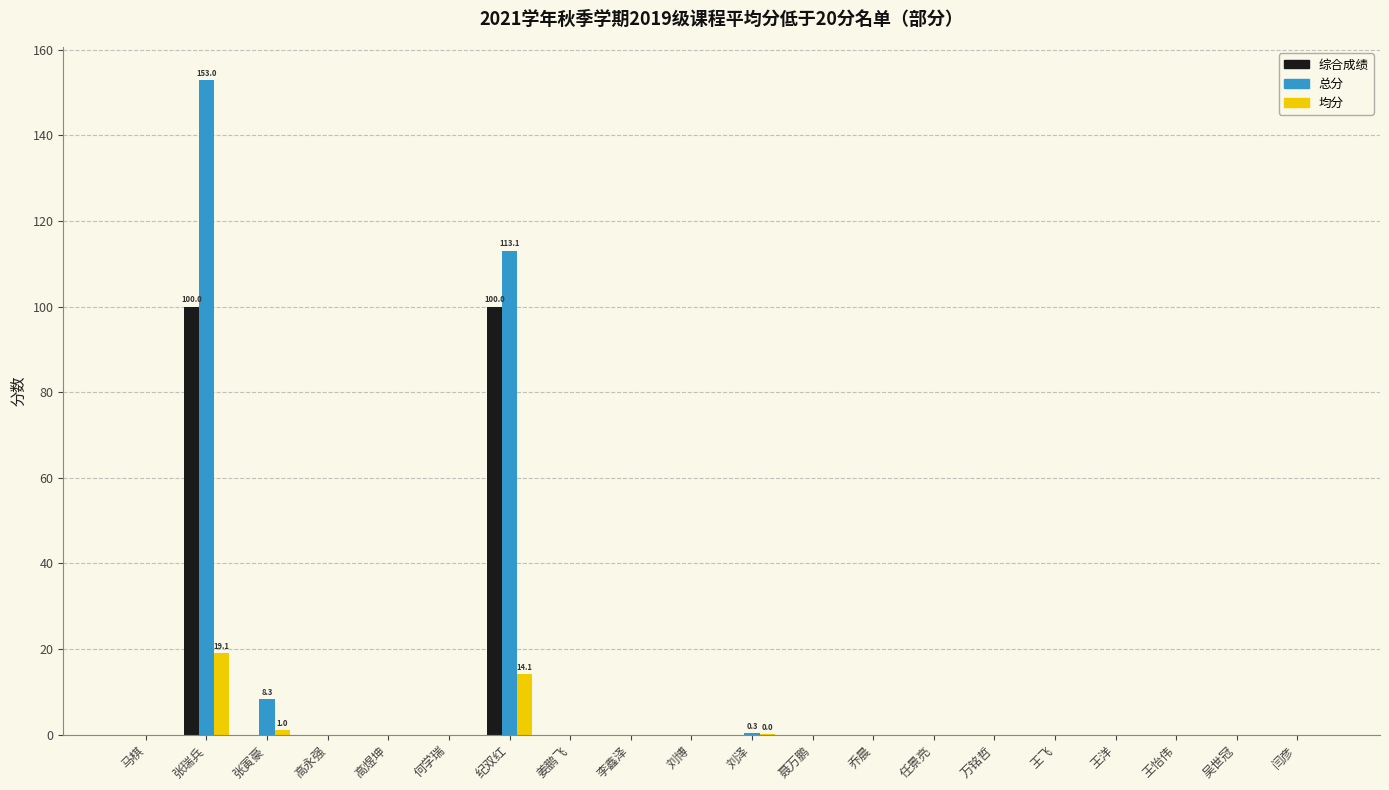

At which label does 总分 reach its peak?

张瑞兵